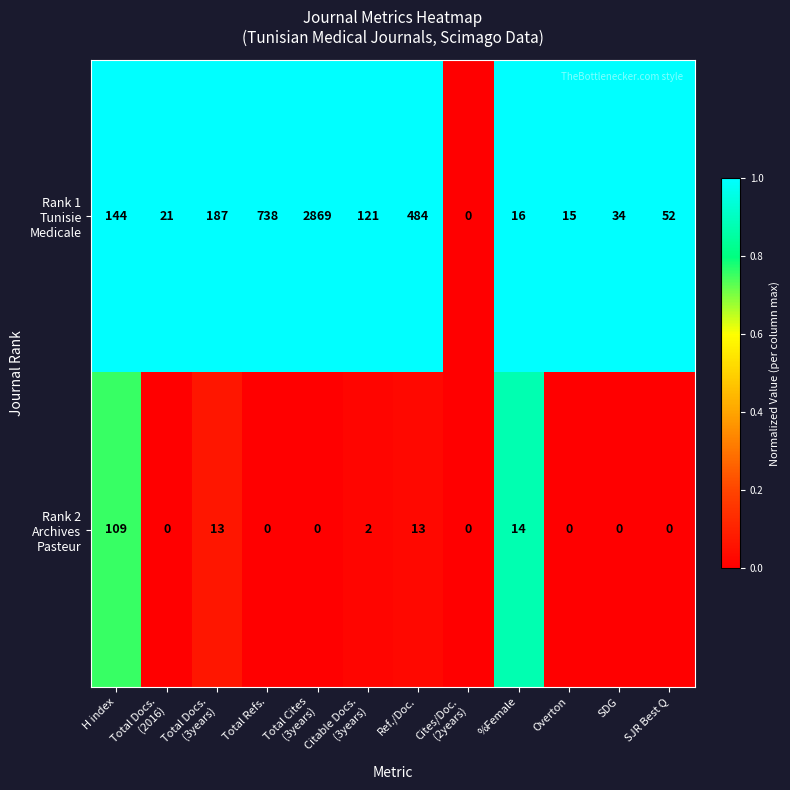

At how many categories does at least one series exceed 392?

3